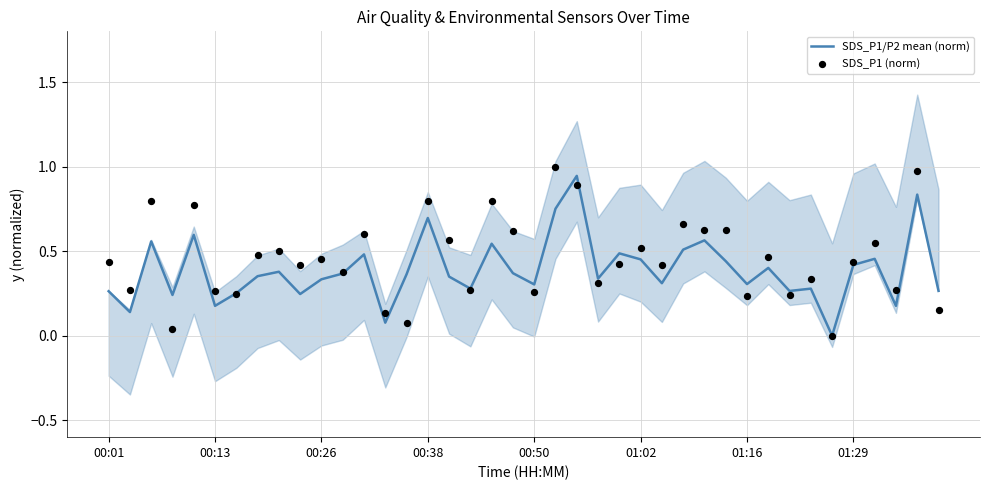

Which series has the largest Y range (max minus min)?

SDS_P1 (norm)